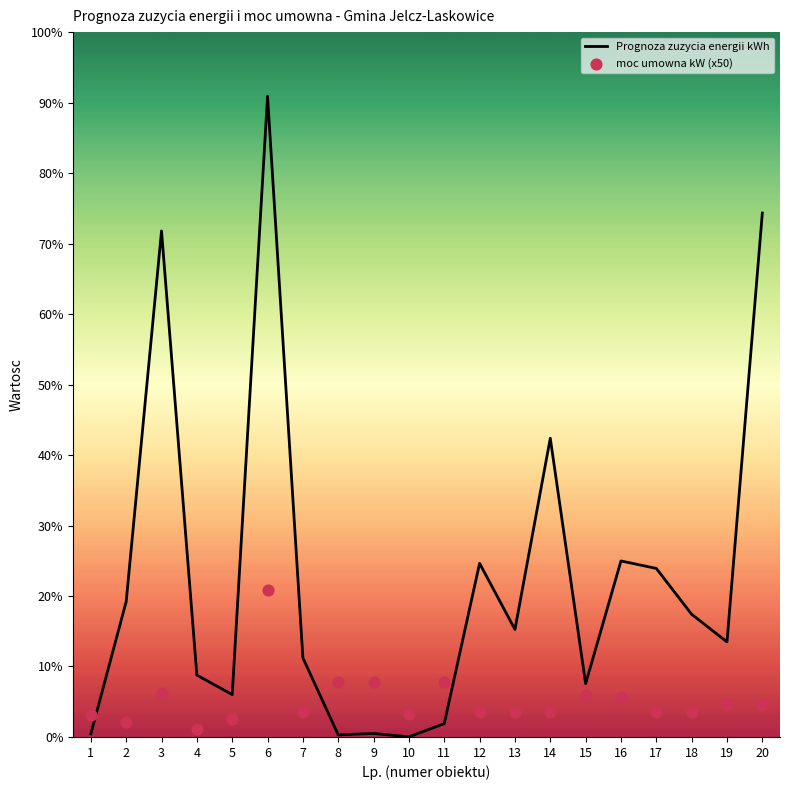

What is the total value across all series at 13?

3959